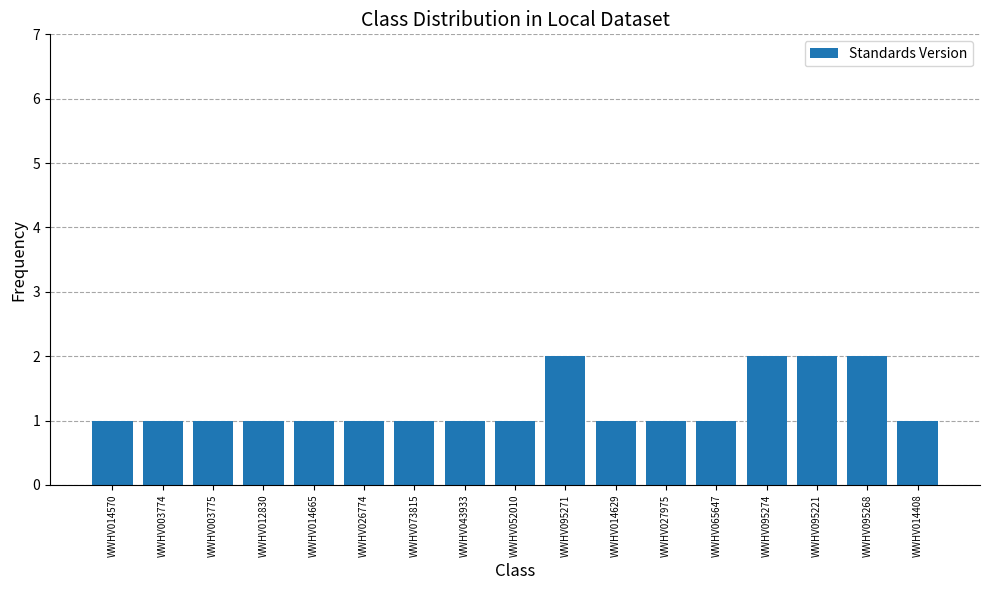

What is the sum of the values at WWHV073815 and WWHV052010?

2